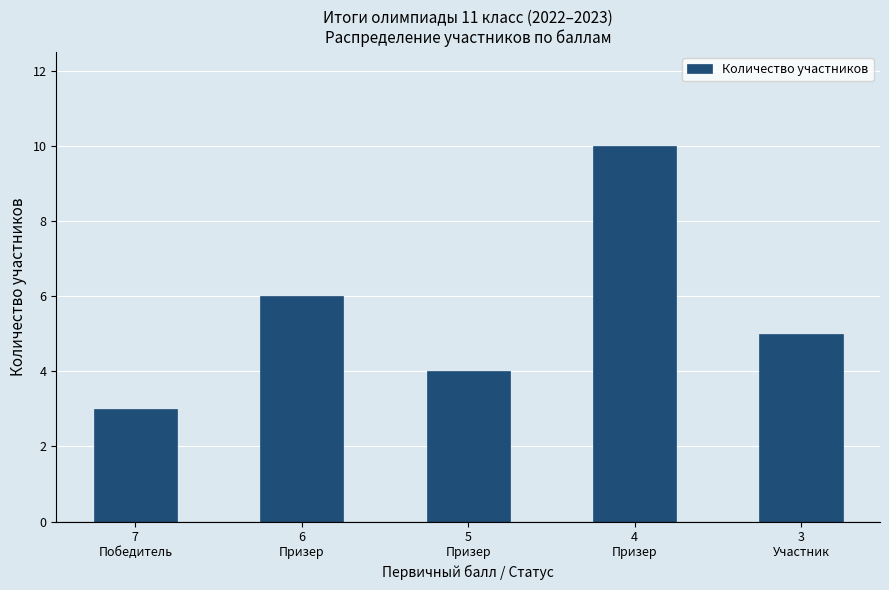

What is the sum of all values?

28